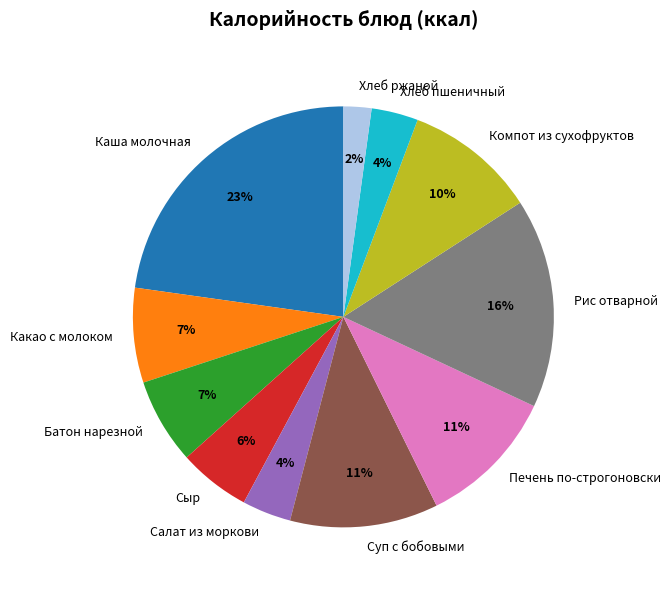

How many segments does this pie chart have?

11